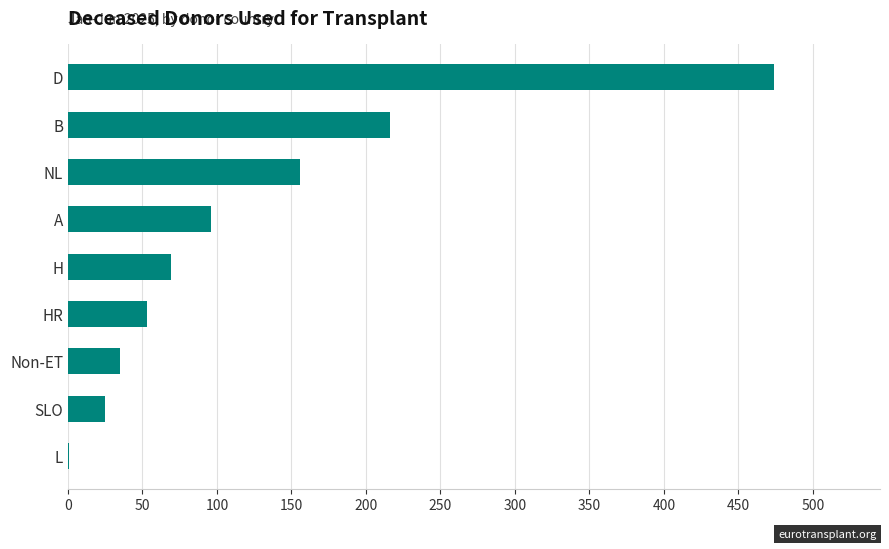

What is the greatest value displayed?

474